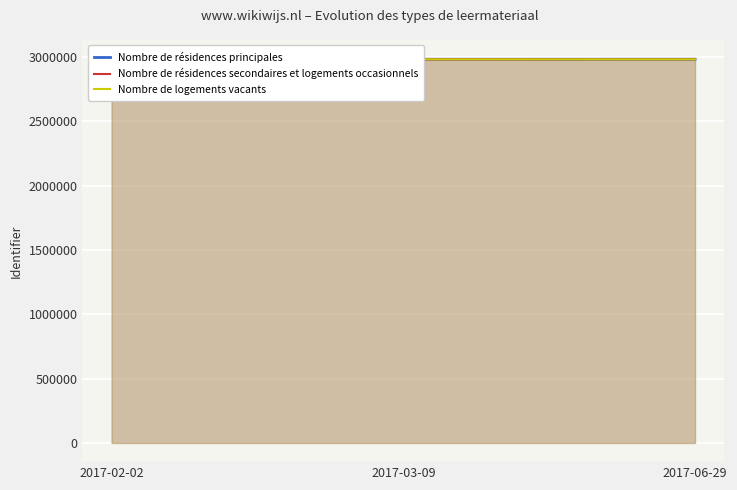

What is the sum of the Nombre de résidences secondaires et logements occasionnels values at 2017-06-29 and 2017-03-09?

5965510